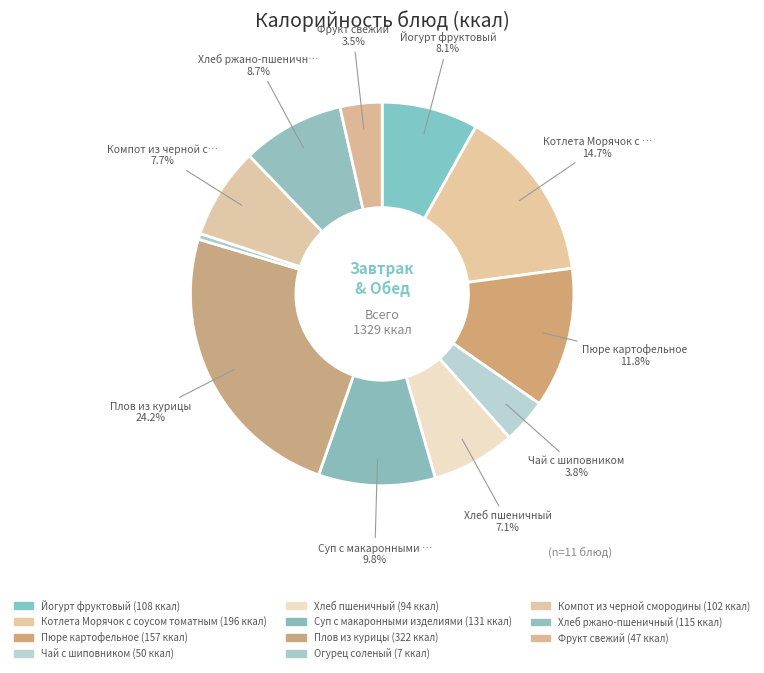

How many segments does this pie chart have?

11